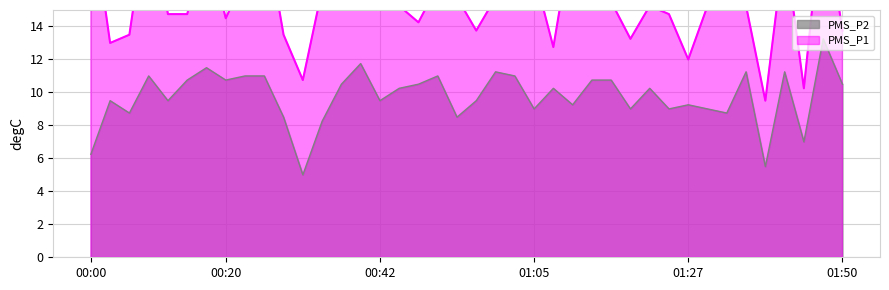

True or false: PMS_P1 and PMS_P2 intersect in this chart.

False